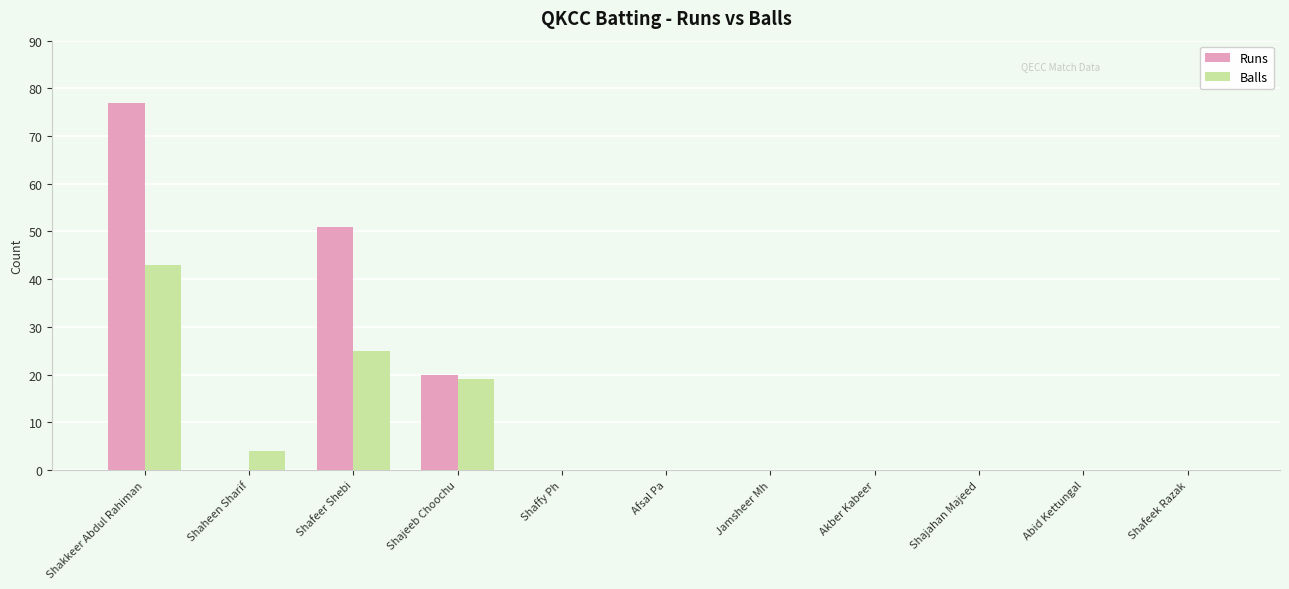

Is the value of Balls at Shajeeb Choochu greater than the value of Runs at Shafeer Shebi?

No